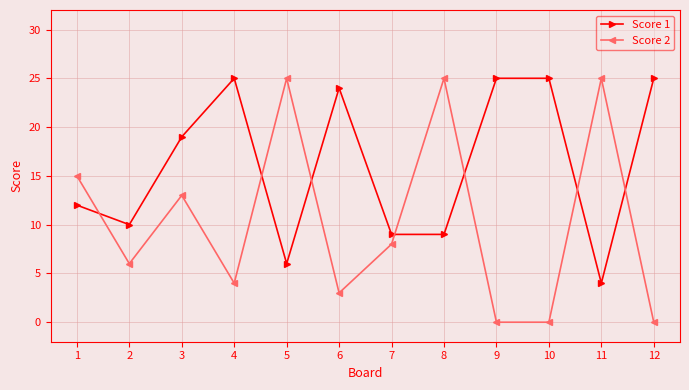

How many distinct data groups are displayed?

2